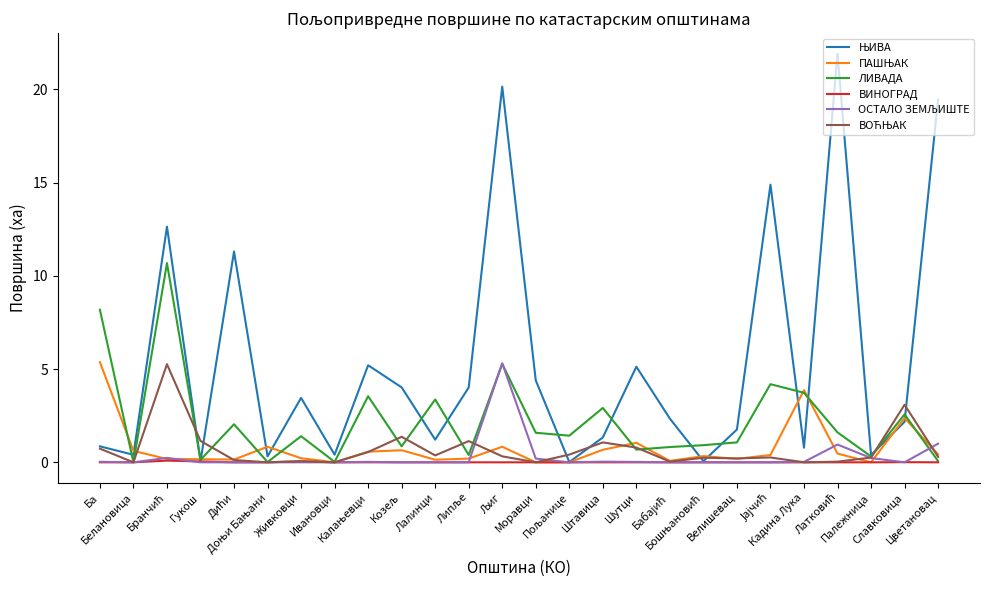

What is the maximum value shown in the chart?

21.9